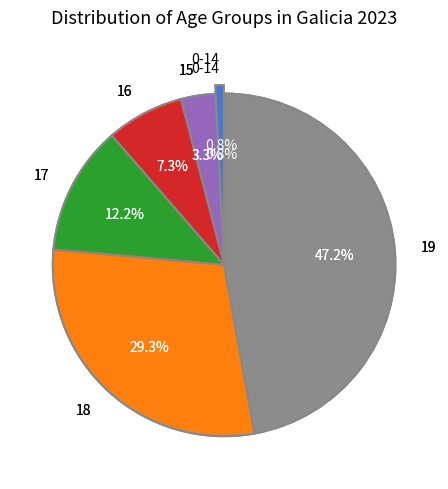

Is it true that 15 is 3% of the pie?

True